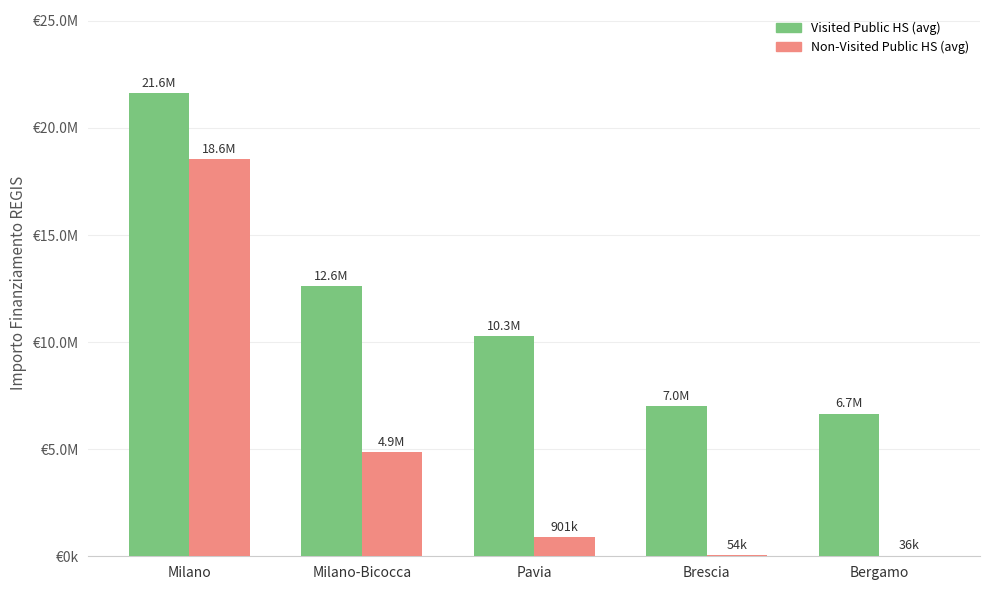

At how many categories does at least one series exceed 13197877?

1